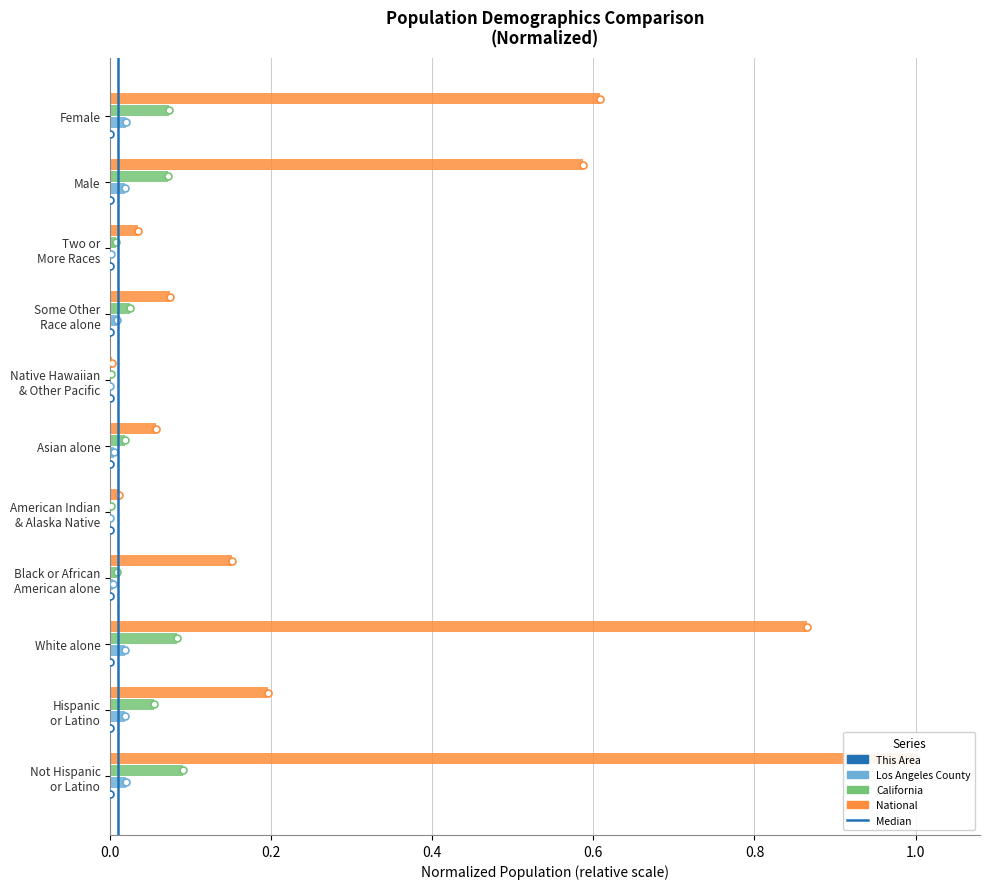

Is the value of National at Female greater than the value of Los Angeles County at Not Hispanic
or Latino?

Yes